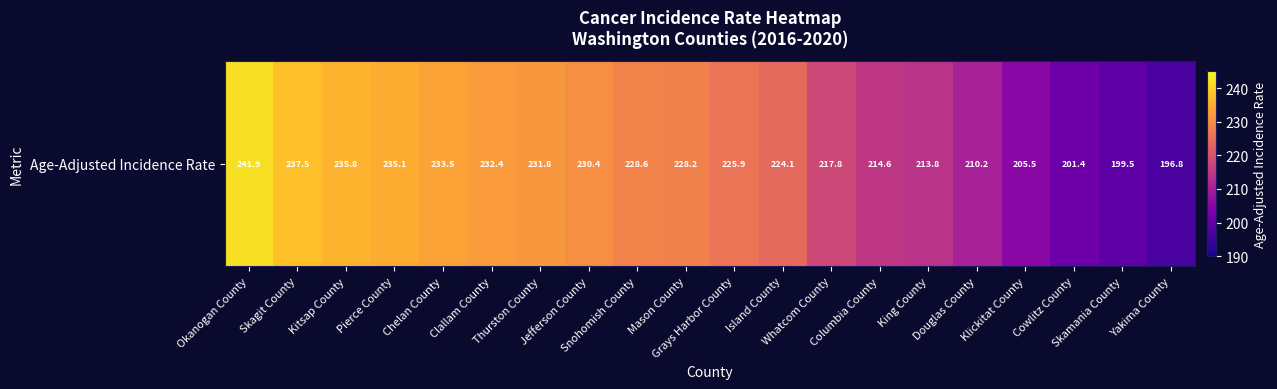

How many values are below 228?

10